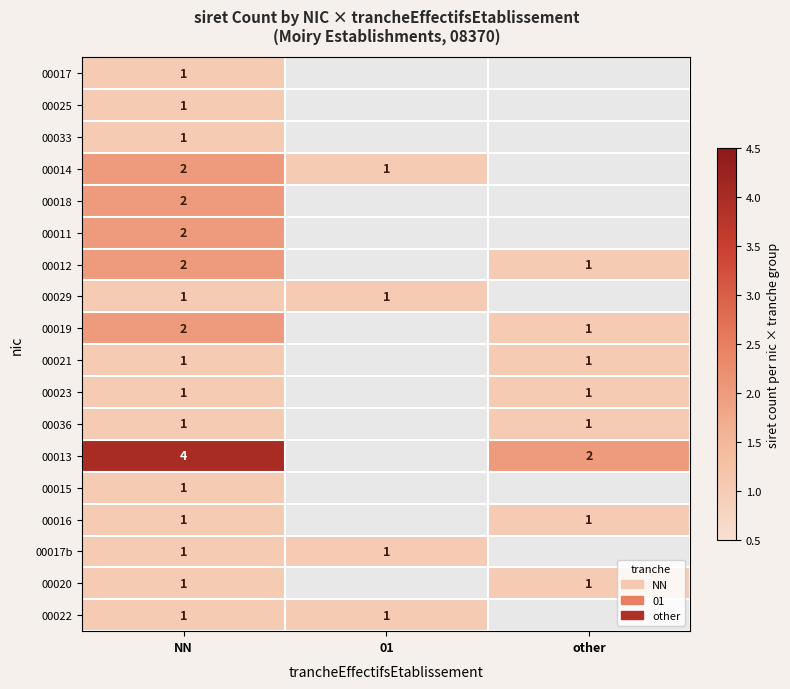

The value of 00023 at other is 0. True or false?

False